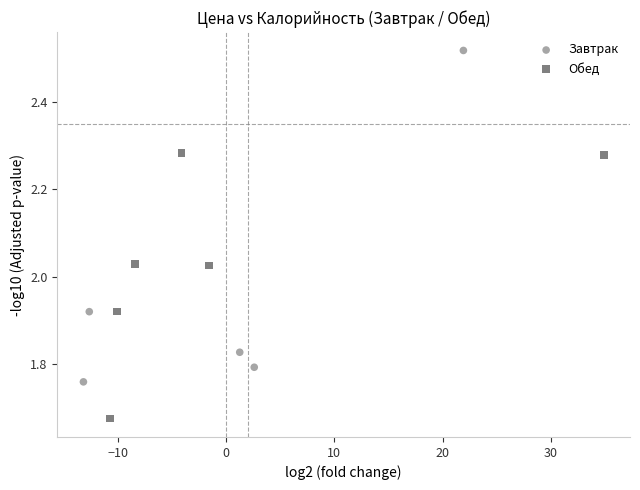

Which series reaches the maximum Y coordinate?

Завтрак